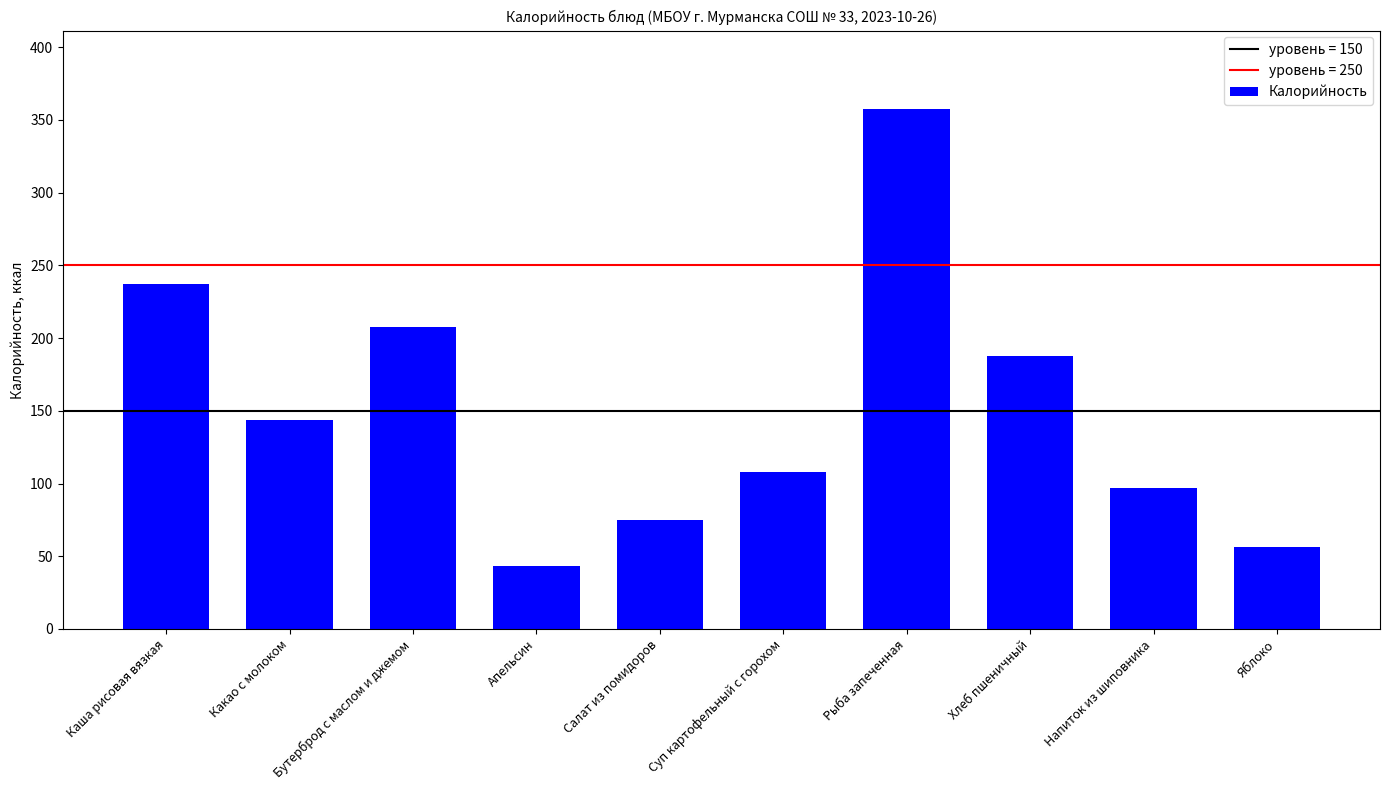

Read the value at Каша рисовая вязкая.

237.1